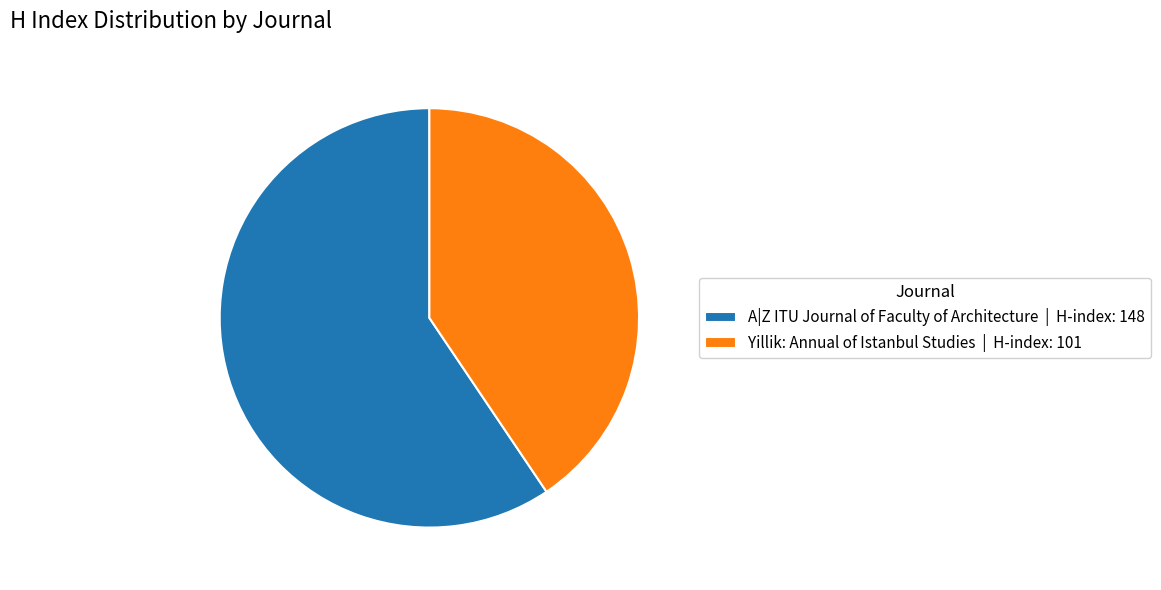

Which has a higher value, A|Z ITU Journal of Faculty of Architecture or Yillik: Annual of Istanbul Studies?

A|Z ITU Journal of Faculty of Architecture